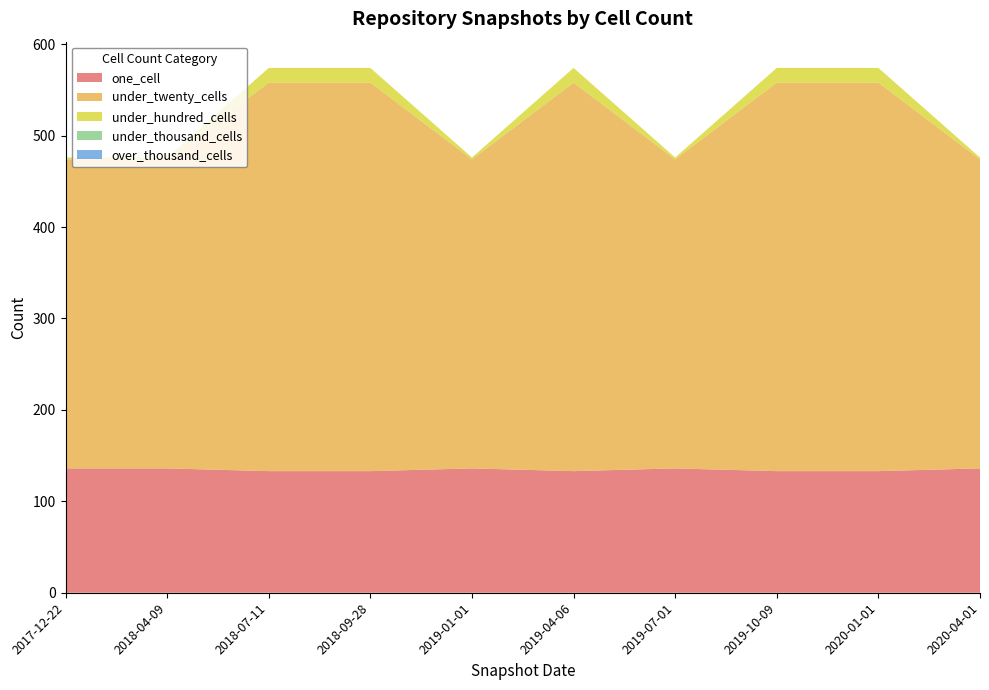

Reading left to right, extract all data points from this chart.

one_cell: 136	136	133	133	136	133	136	133	133	136
under_twenty_cells: 338	338	425	425	338	425	338	425	425	338
under_hundred_cells: 2	2	16	16	2	16	2	16	16	2
under_thousand_cells: 0	0	0	0	0	0	0	0	0	0
over_thousand_cells: 0	0	0	0	0	0	0	0	0	0